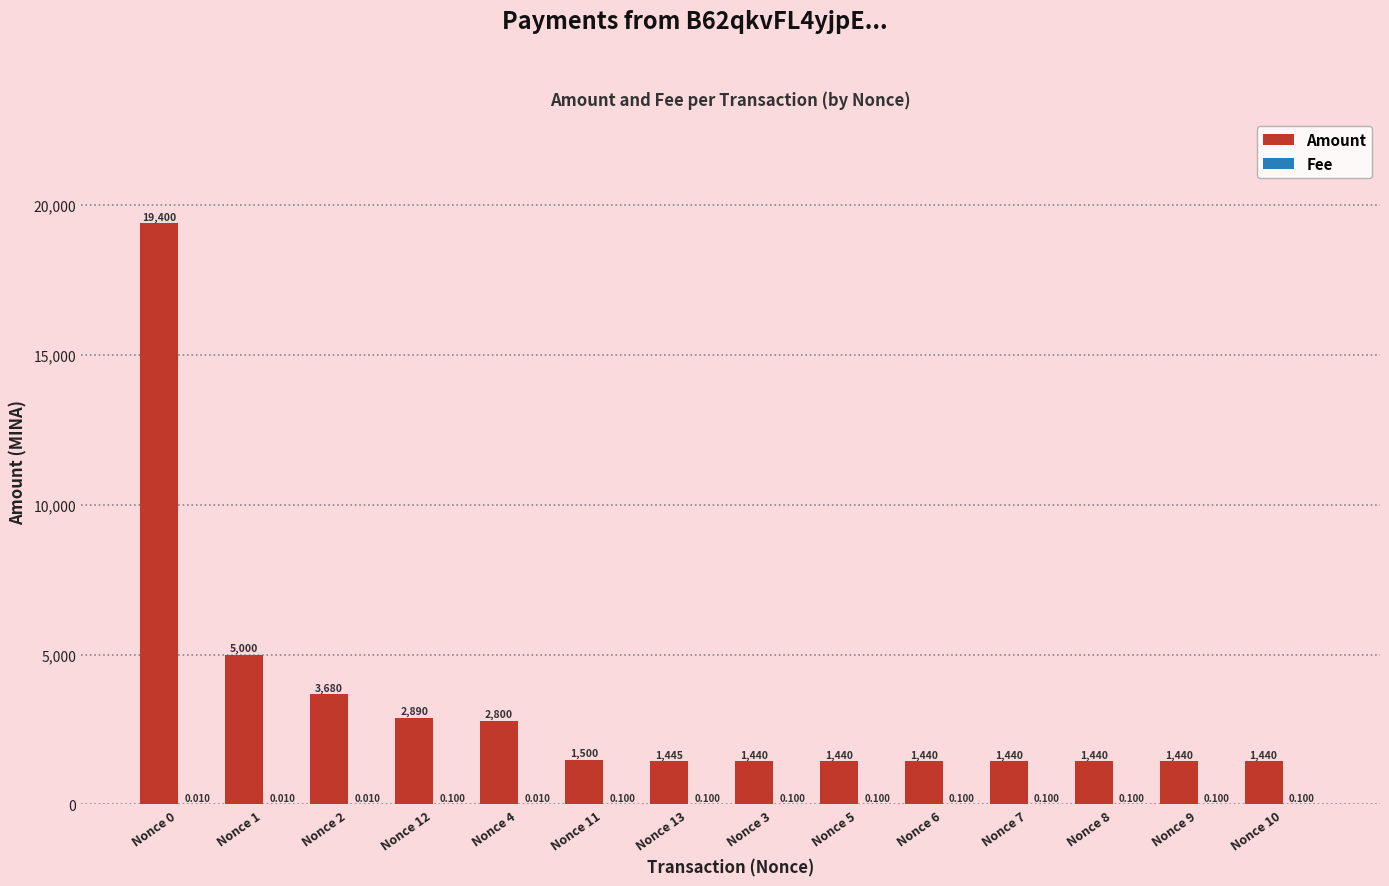

Which series has the largest total across all categories?

Amount